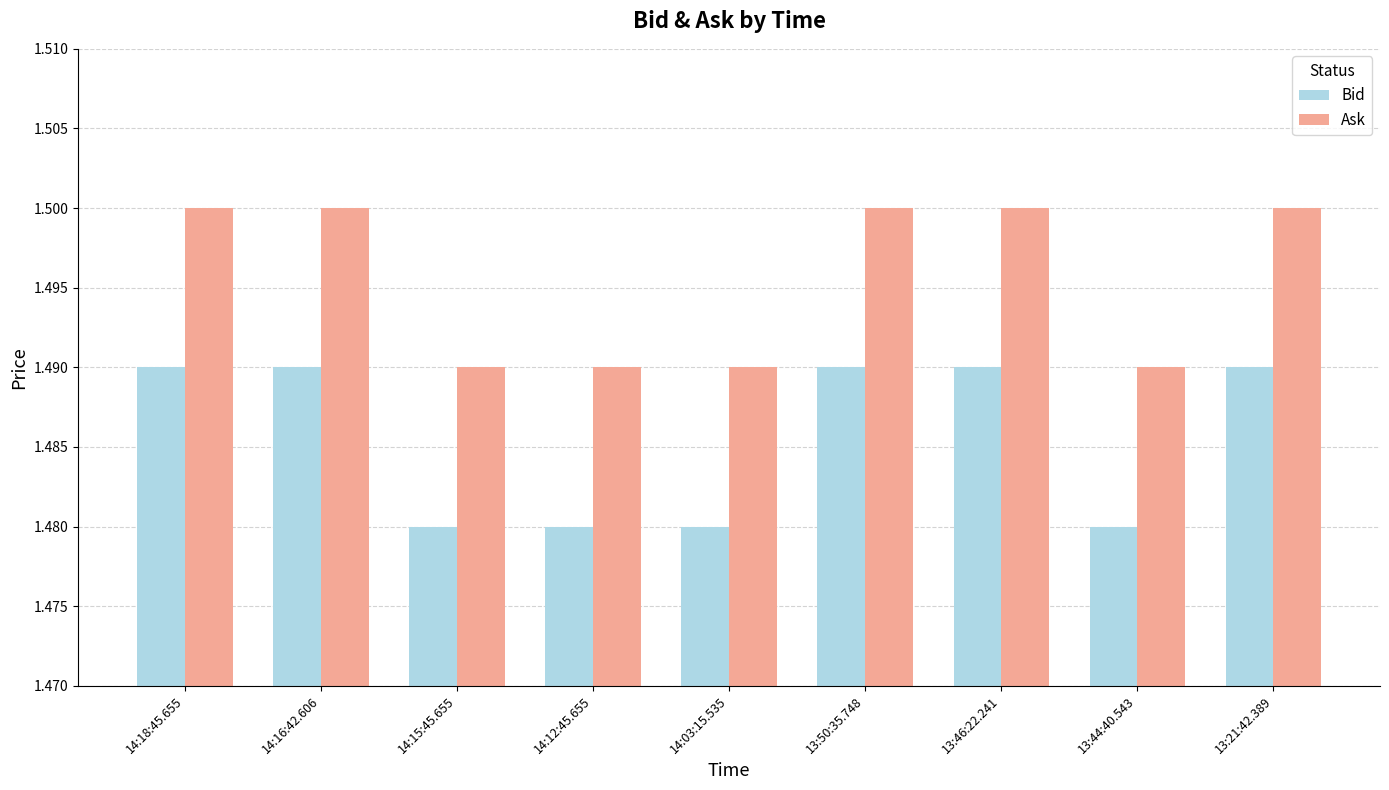

Rank the series by their maximum value, from lowest to highest.

Bid, Ask